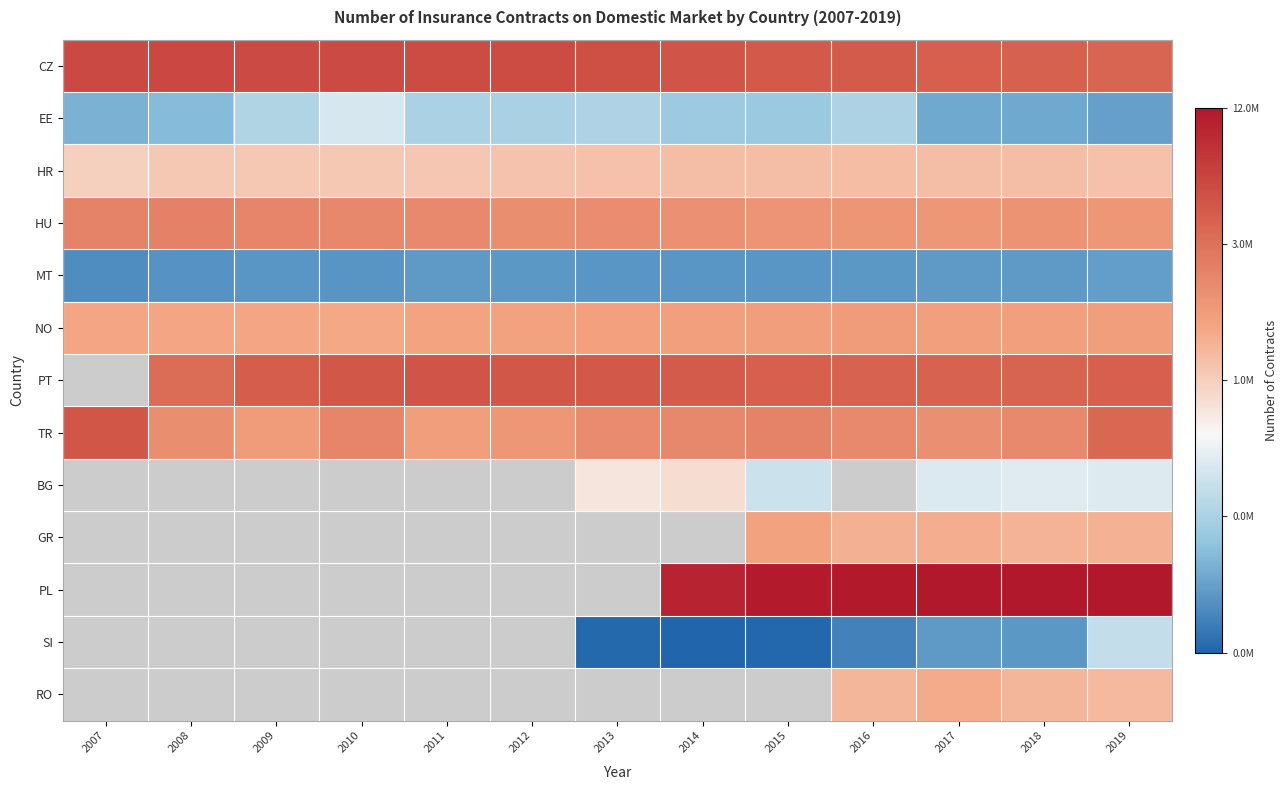

At how many categories does at least one series exceed 14?

13